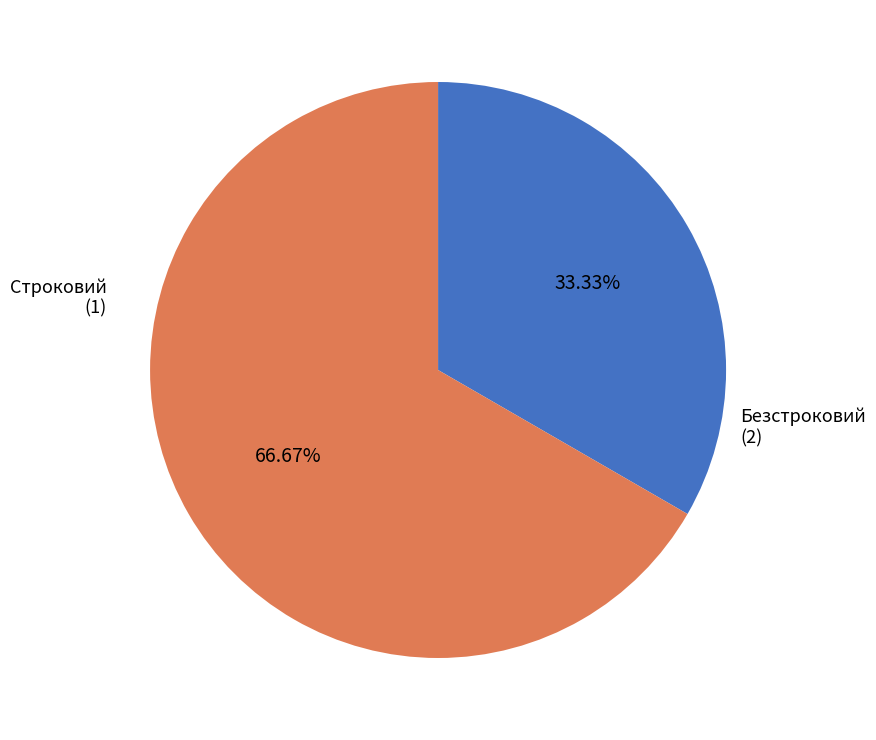

To the nearest percent, what is the difference between the largest and smallest slice percentages?

33%